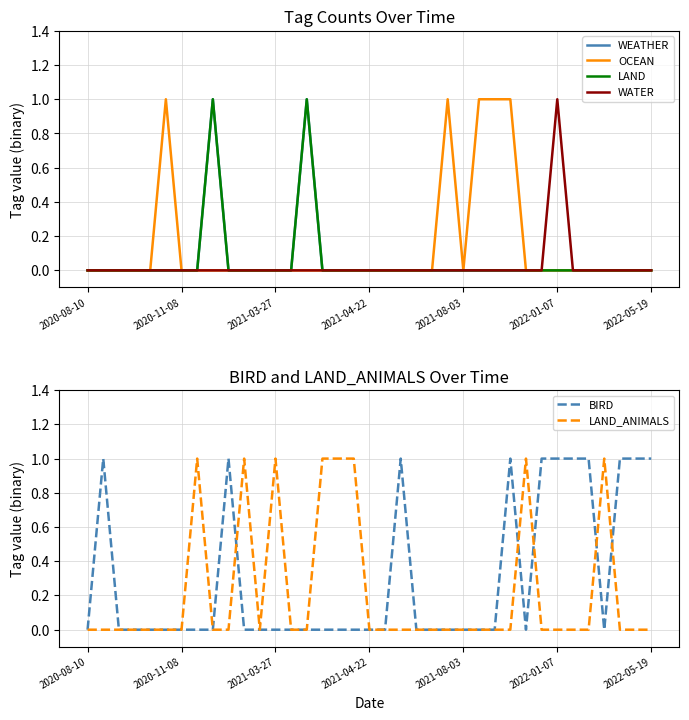

Where is the first local maximum for WATER?

2022-01-07